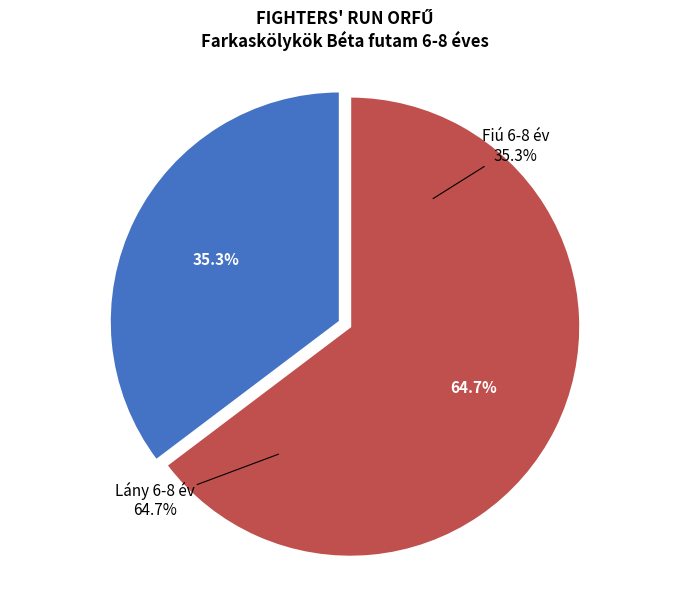

Which category has the biggest portion of the pie?

Lány 6-8 év